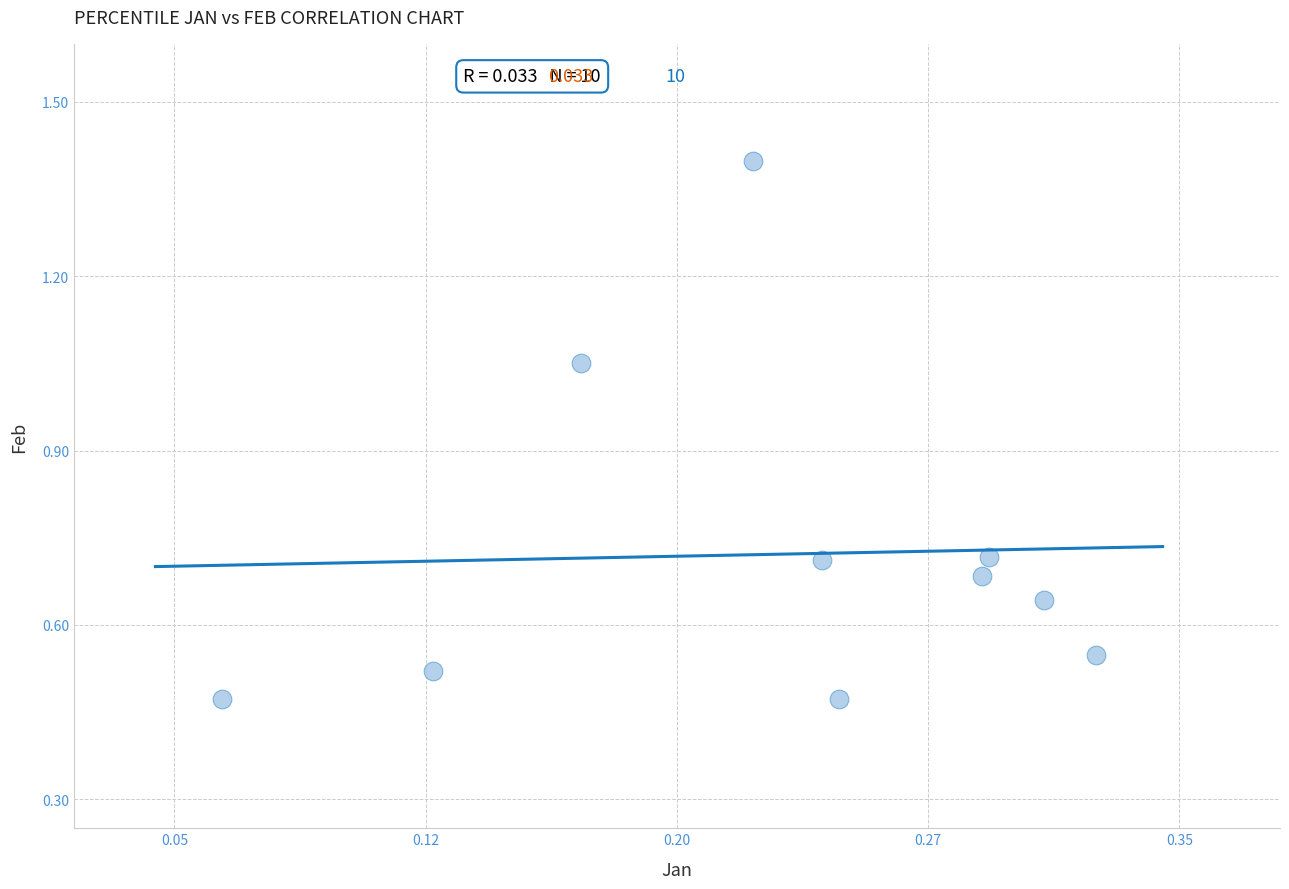

What is the range of X values (max minus min)?

0.3